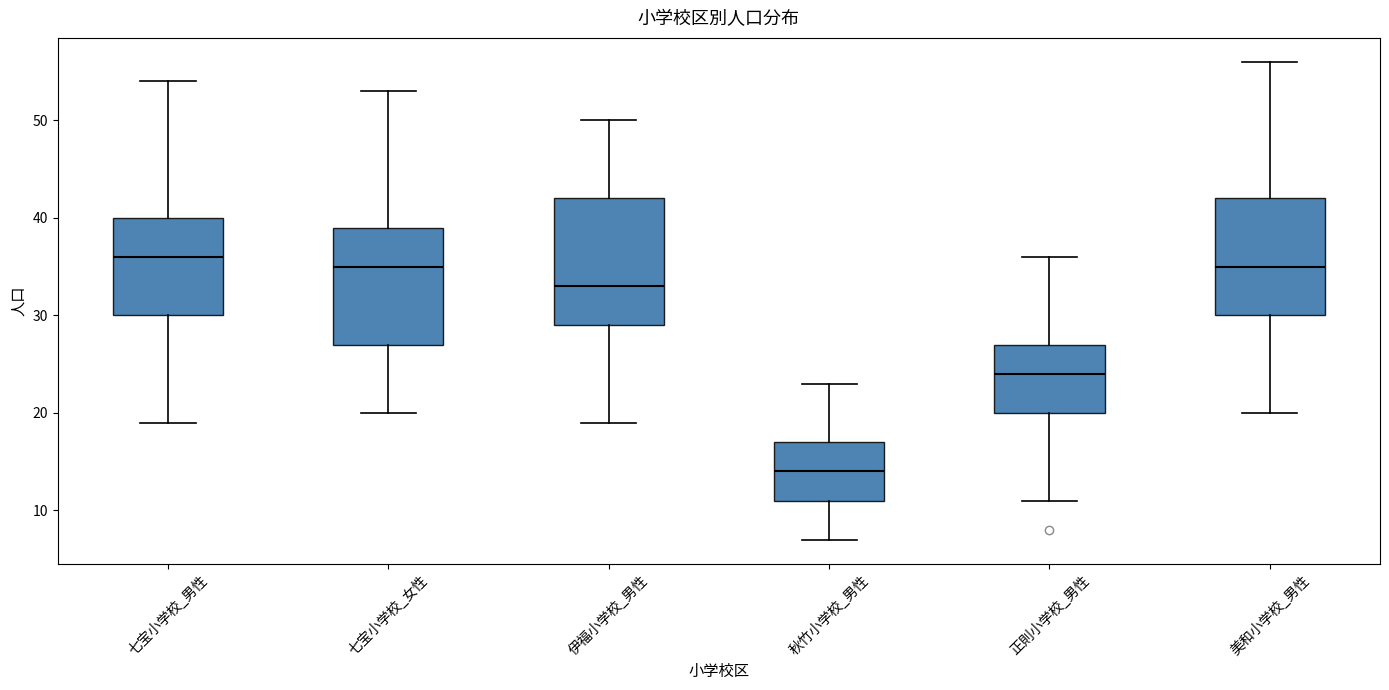

Comparing the boxes themselves (not the whiskers), which one is the tallest?

伊福小学校_男性